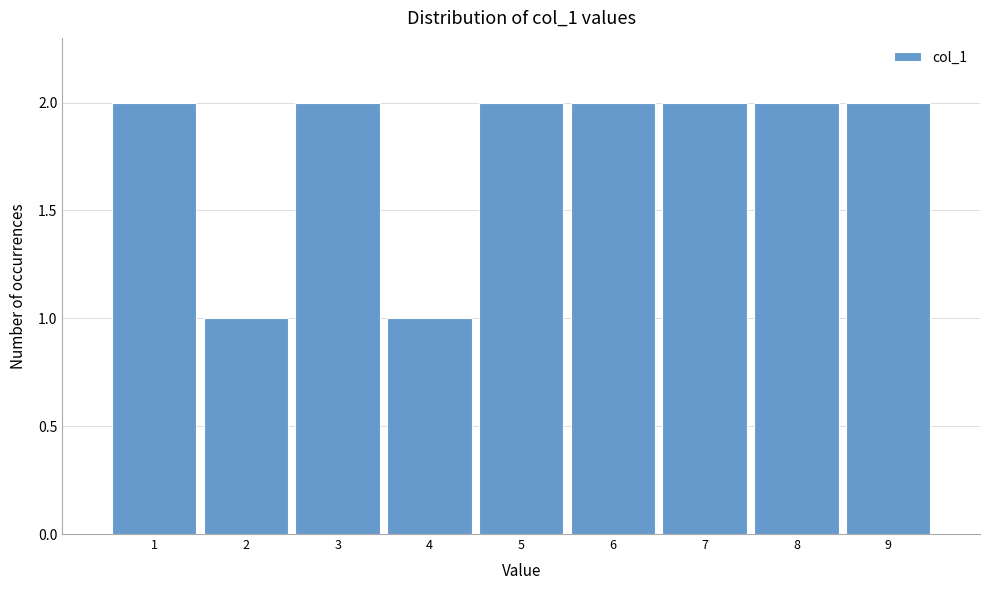

Reading left to right, extract all data points from this chart.

2	1	2	1	2	2	2	2	2